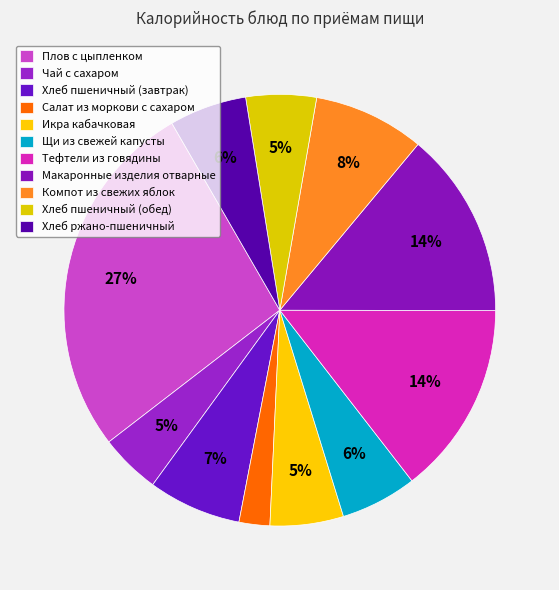

Is it true that Чай с сахаром is 5% of the pie?

True